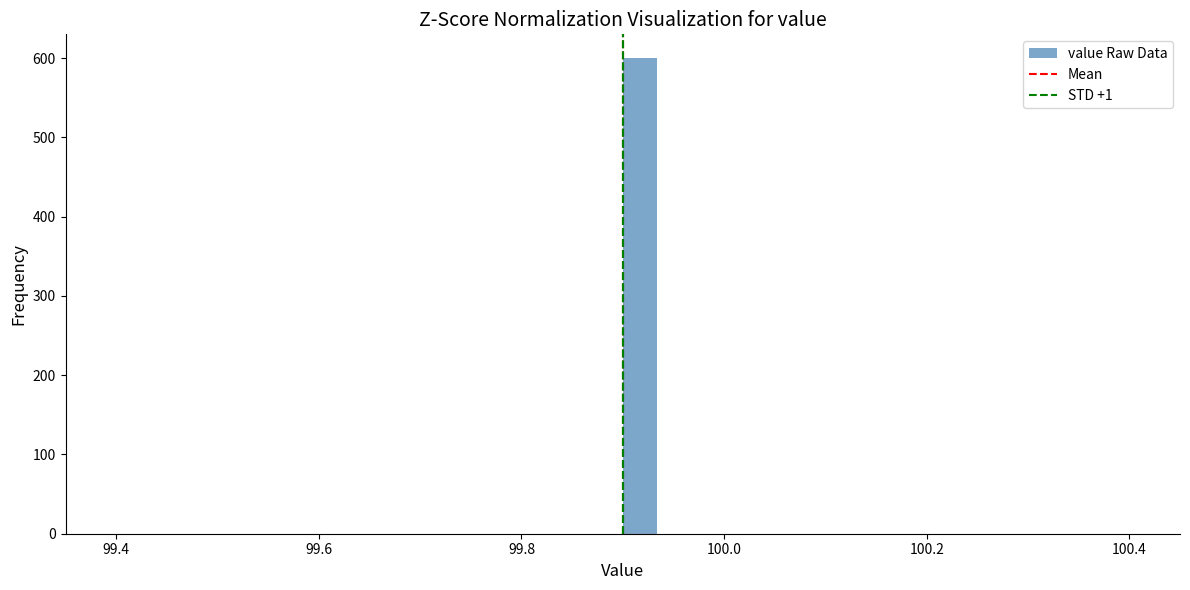

Around what value on the x-axis is the tallest bar? Give the approximate position of its centre, as read against the axis.

99.92